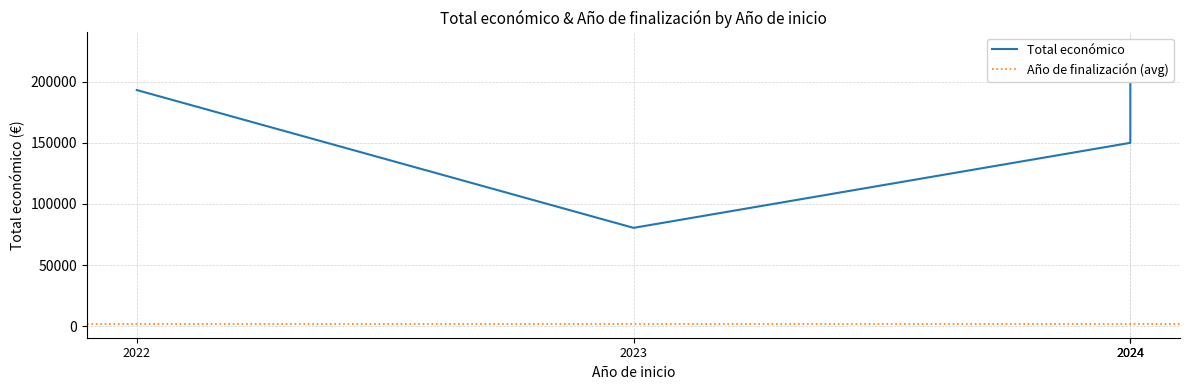

Rank the categories by value from highest to lowest.

2024, 2022, 2024, 2023